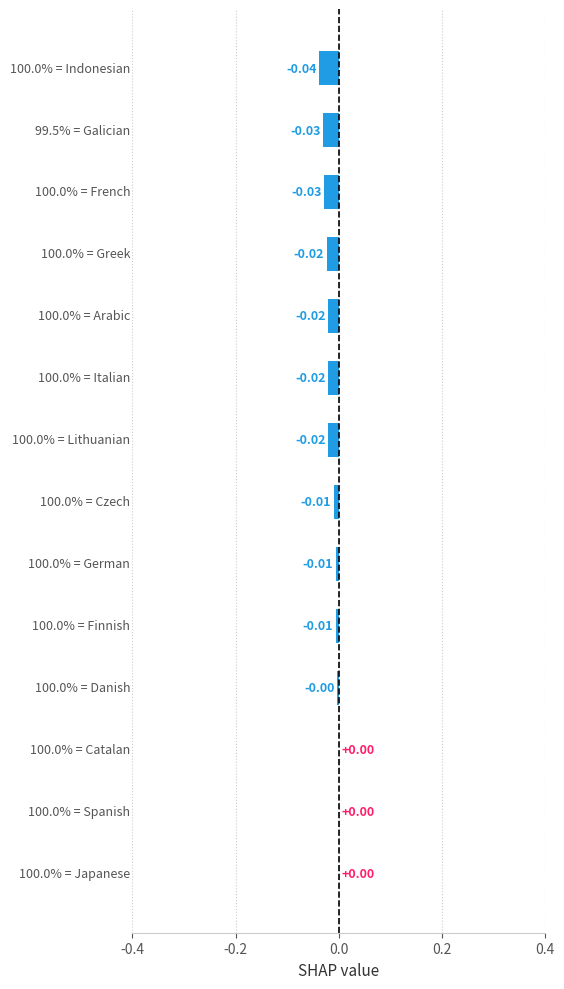

How many series are shown in this chart?

1